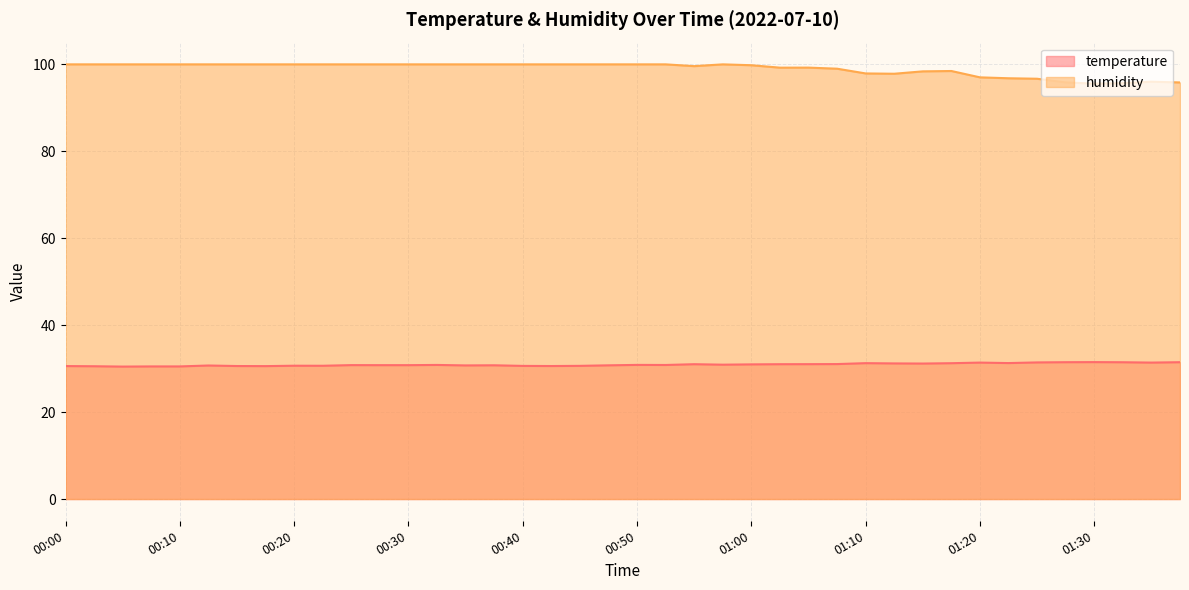

At how many categories does at least one series exceed 77?

40